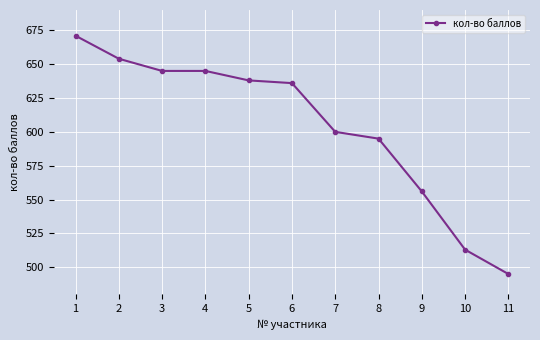

How many data points are less than 636?

5